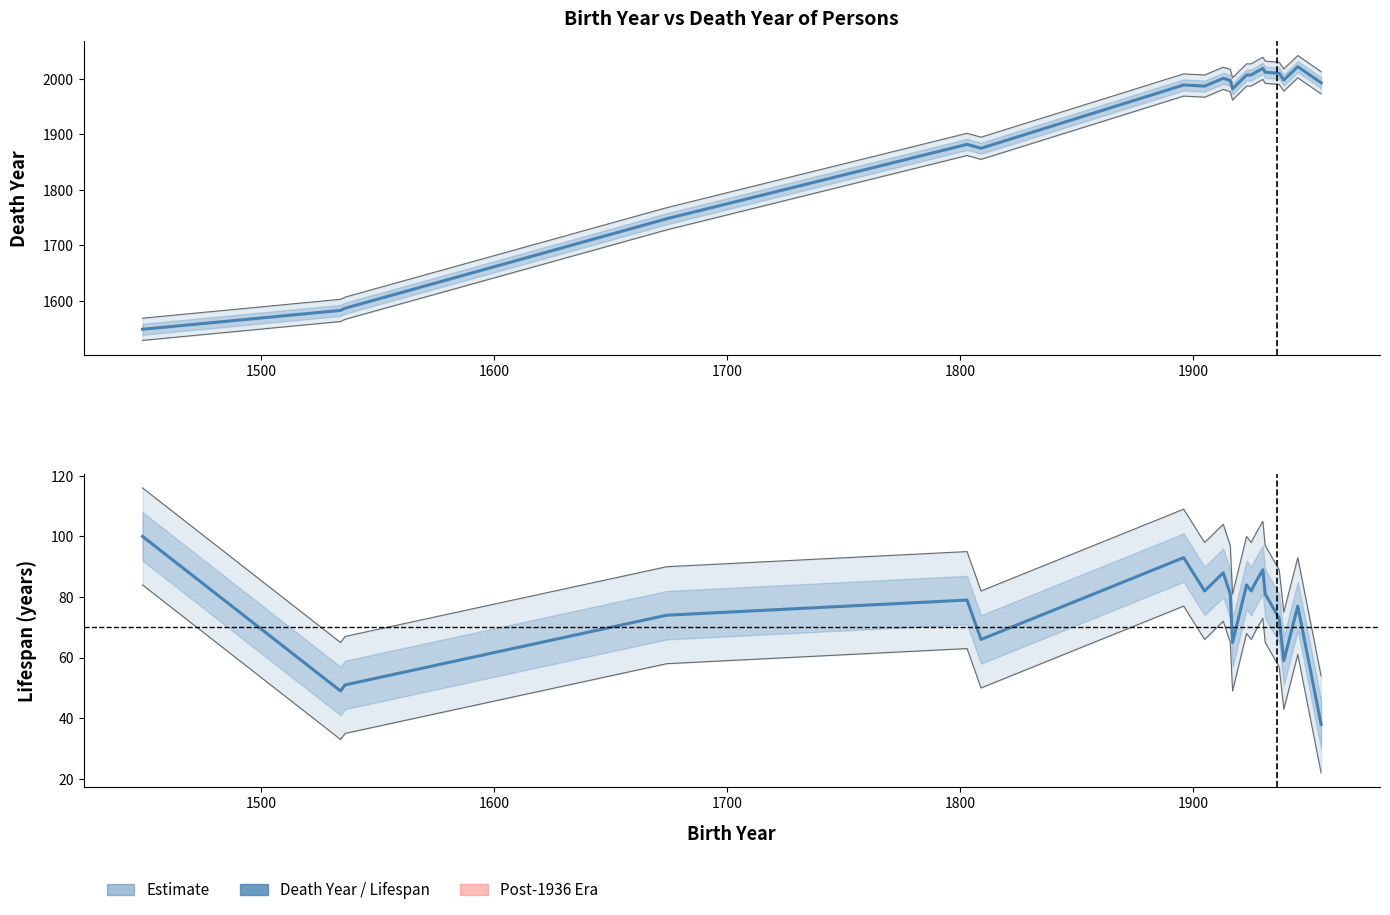

What is the average value of the Lifespan series?

75